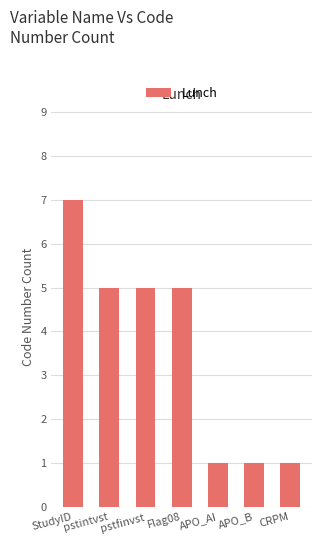

What value does the data have at pstfinvst?

5